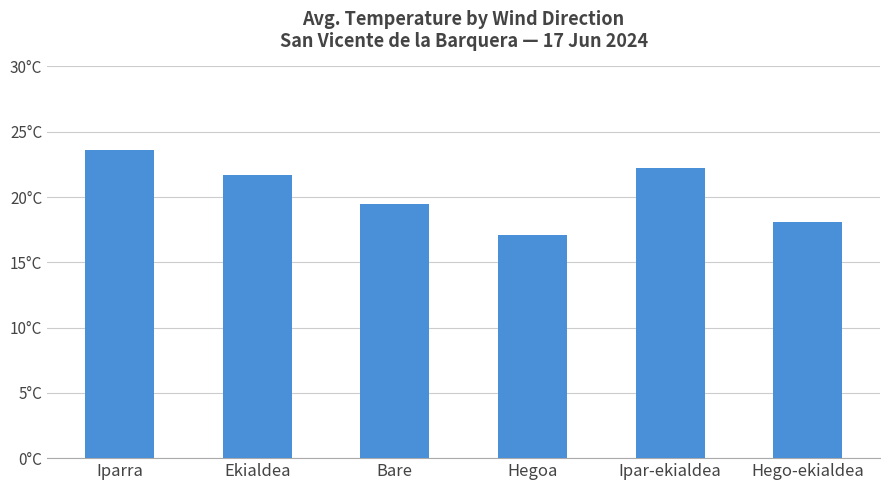

Are the bars horizontal?

No